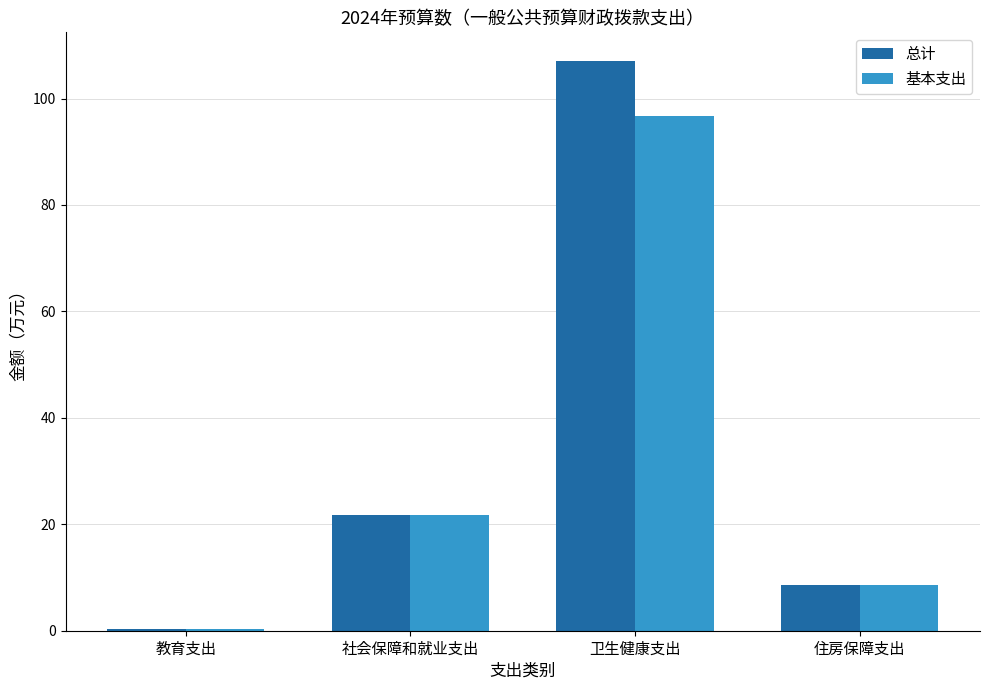

What position from the right is 社会保障和就业支出?

3